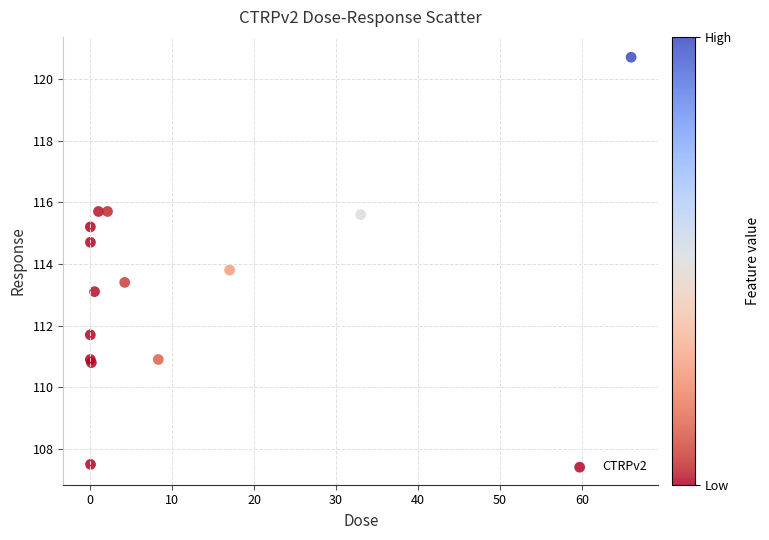

What Y value in the scatter plot is closest to 114?

113.8